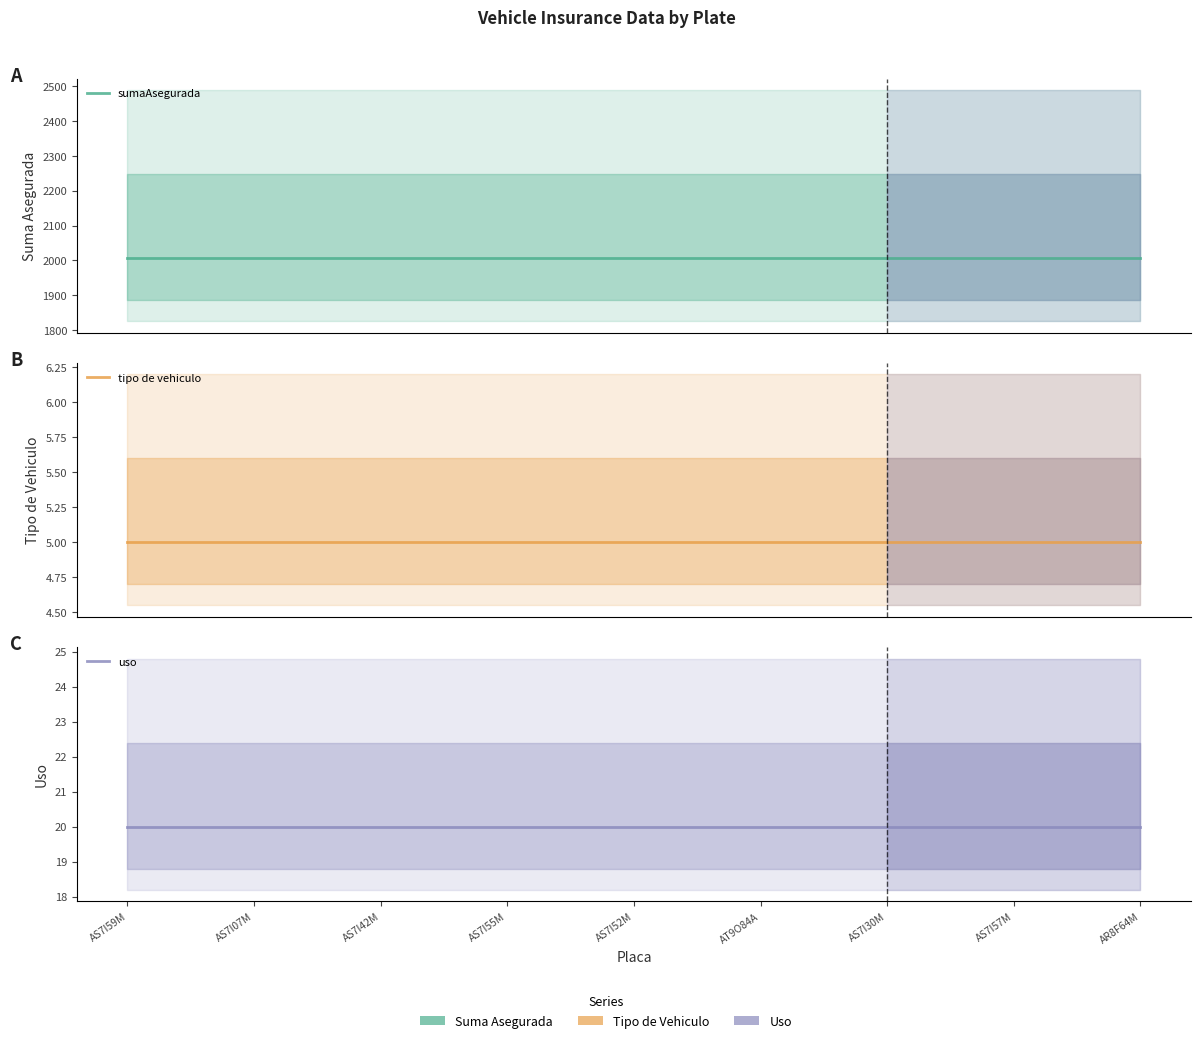

Rank the series by their maximum value, from highest to lowest.

sumaAsegurada, uso, tipo de vehiculo